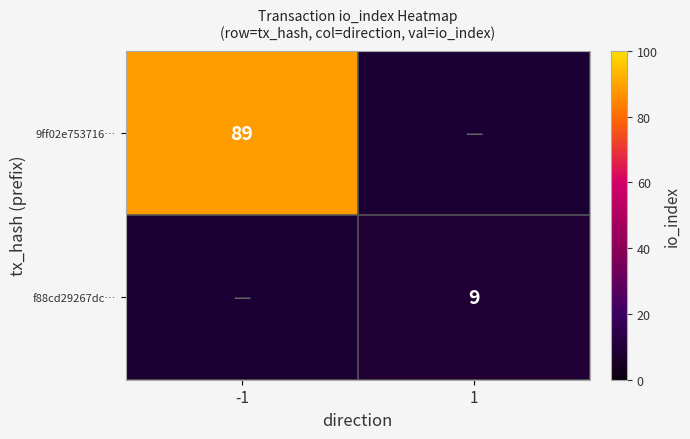

At how many categories does at least one series exceed 53?

1